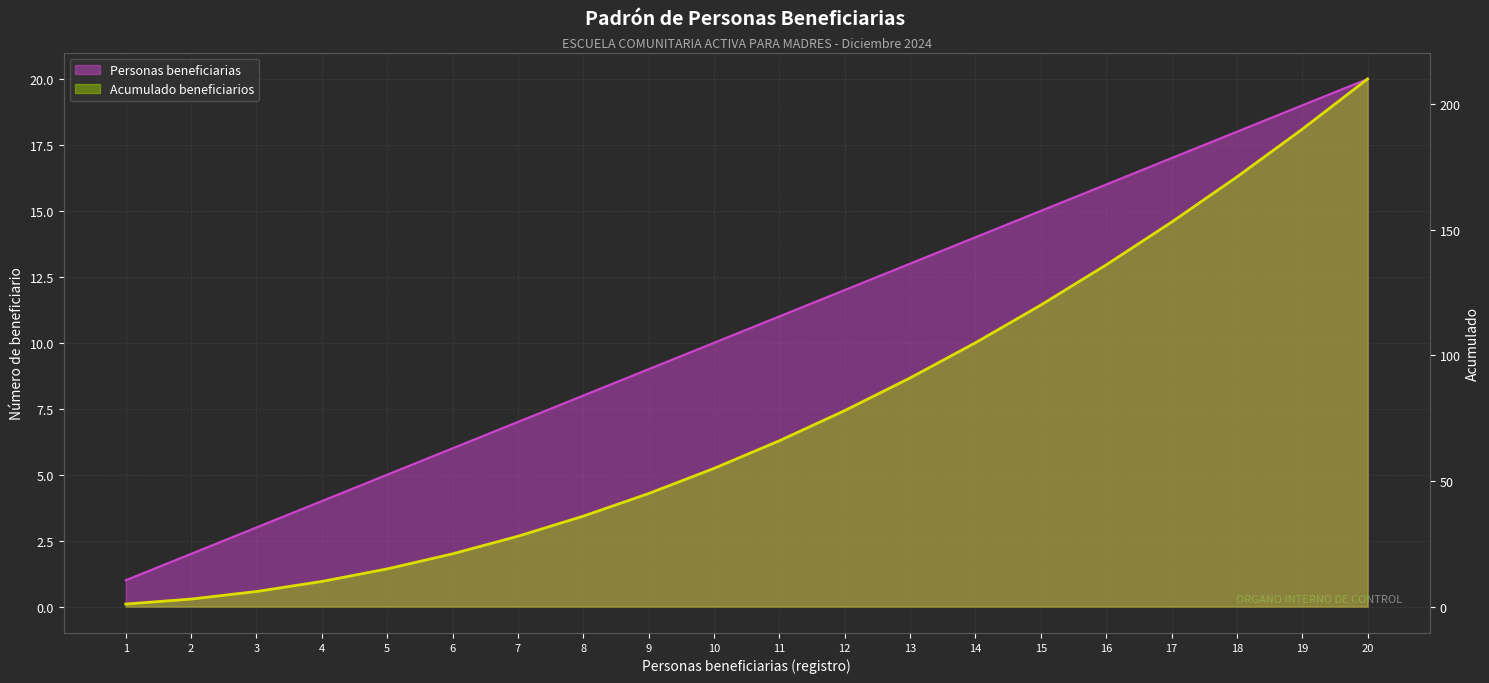

Is it true that Personas beneficiarias equals 13 at 13?

True